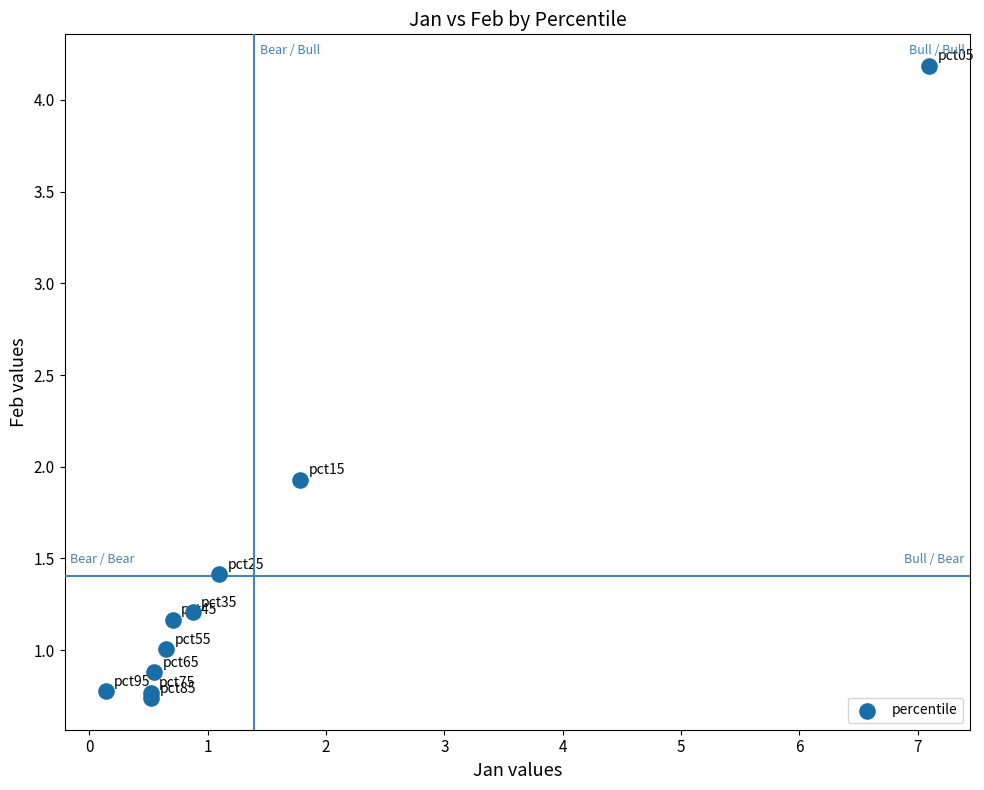

What Y value in the scatter plot is closest to 2?

1.9